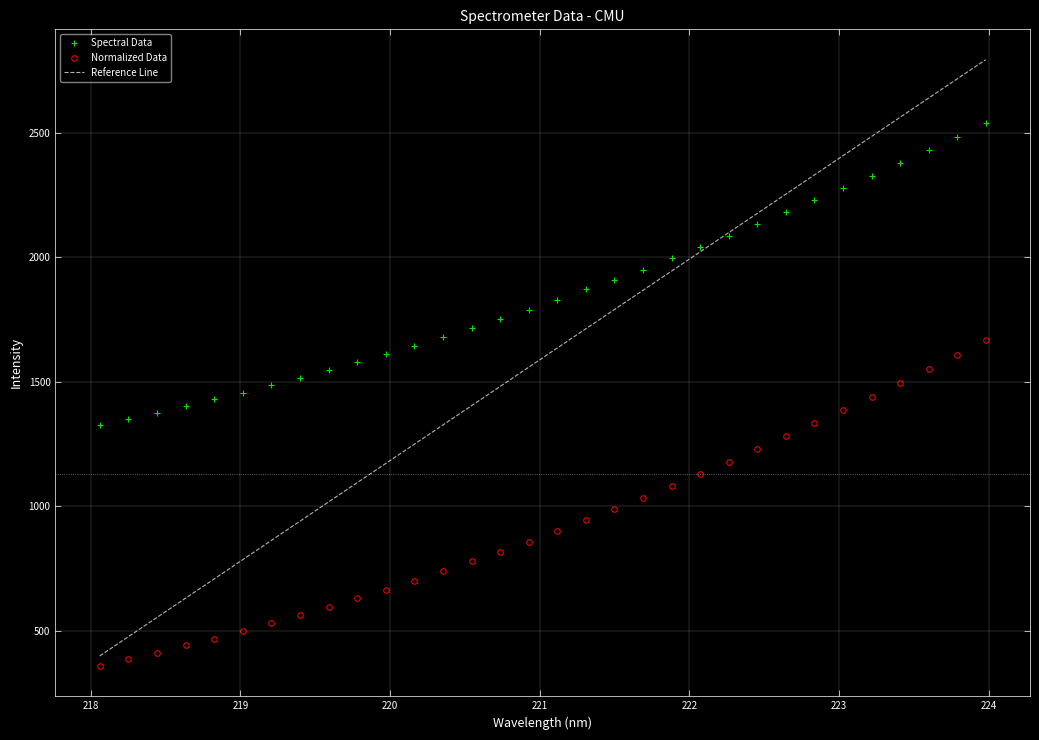

Reading right to left, what are all the values shown in this chart?

223.9802=2539.3	223.7895=2484.0	223.5987=2432.0	223.408=2379.8	223.2172=2327.4	223.0264=2278.7	222.8355=2229.2	222.6447=2180.6	222.4538=2132.0	222.263=2084.9	222.0721=2039.0	221.8812=1994.5	221.6902=1950.2	221.4993=1909.6	221.3083=1870.3	221.1174=1829.6	220.9264=1788.9	220.7354=1752.2	220.5444=1715.6	220.3533=1679.7	220.1623=1643.9	219.9712=1610.0	219.7801=1577.4	219.589=1545.4	219.3979=1515.0	219.2067=1485.2	219.0156=1455.0	218.8244=1428.0	218.6332=1402.6	218.442=1375.5	218.2508=1350.7	218.0596=1325.9